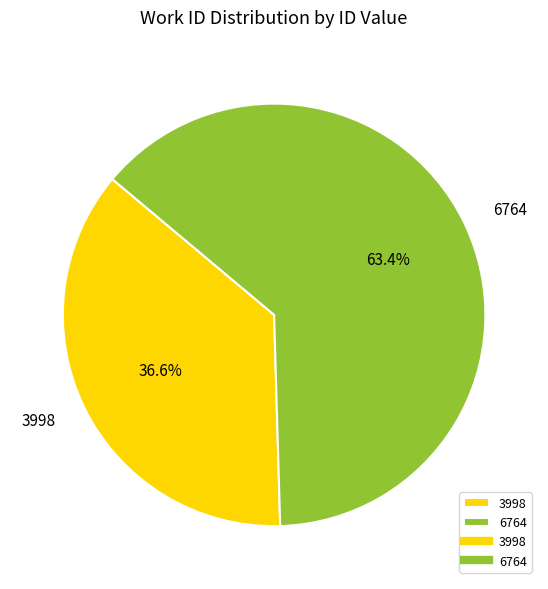

Between 6764 and 3998, which is larger?

6764